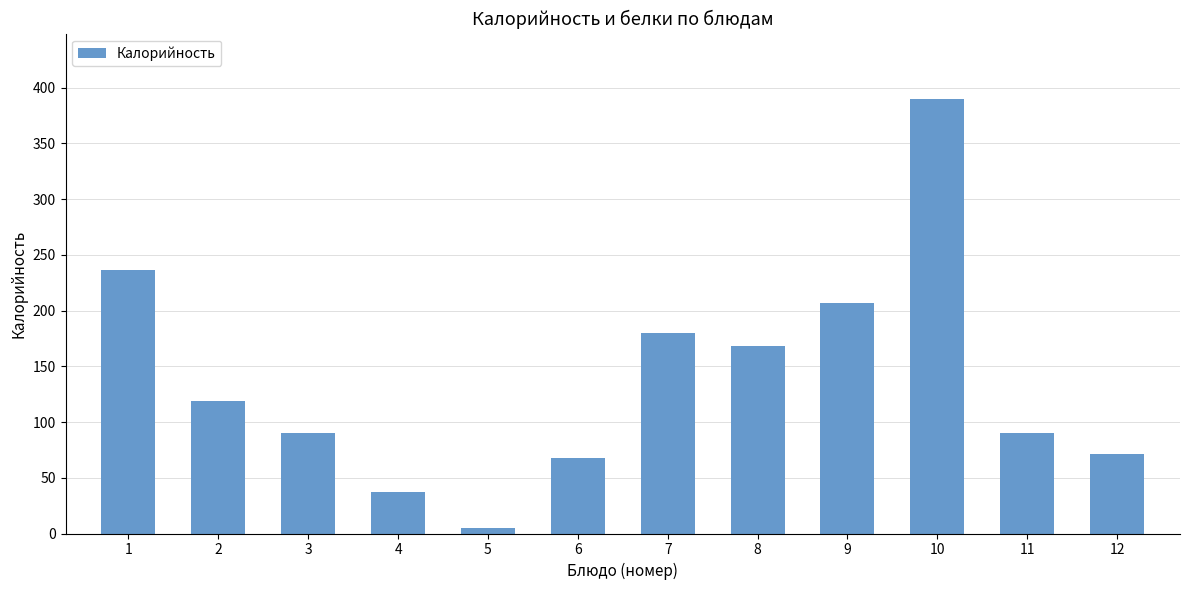

Approximately how many times larger is the value at 10 compared to 3?

4.3